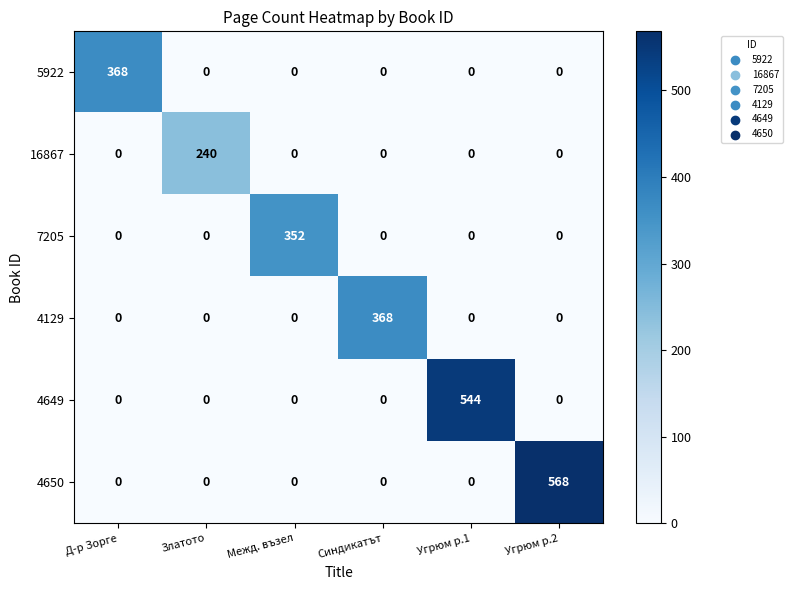

What is the greatest value displayed?

568